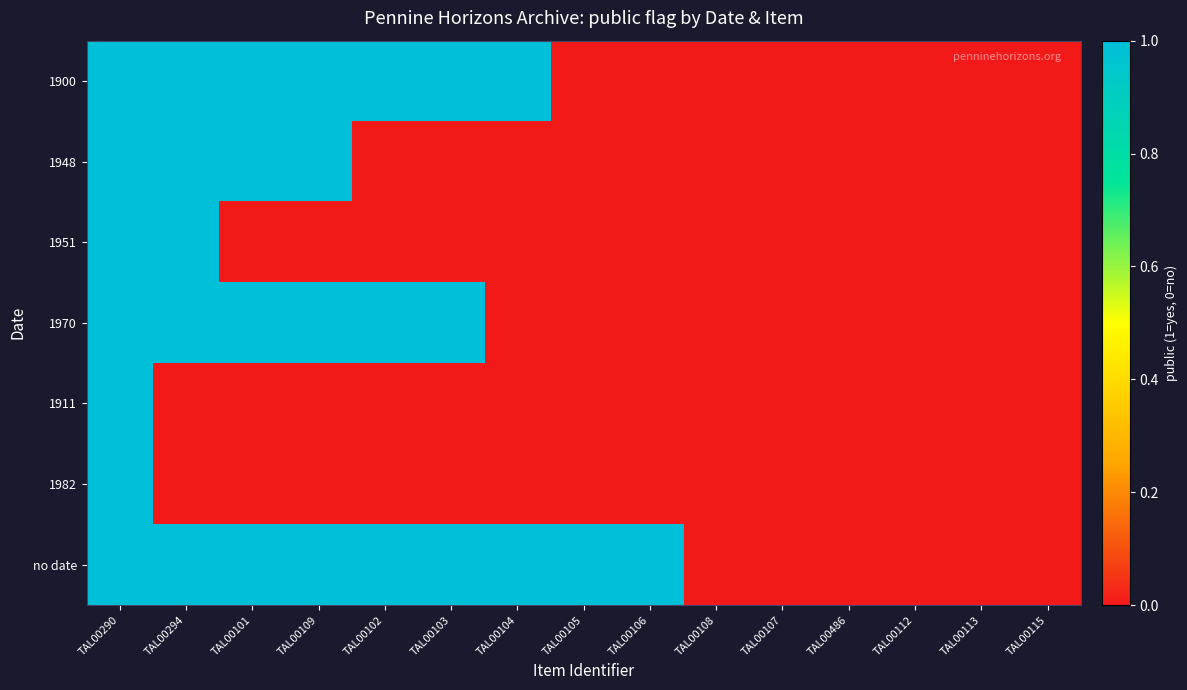

What is the difference between the highest and lowest values at TAL00109?

1